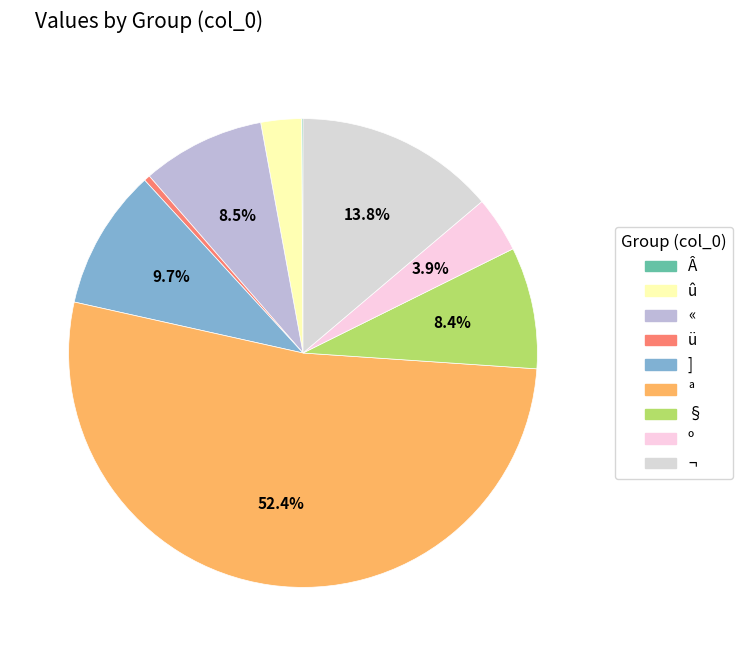

To the nearest percent, what percentage of the pie is û?

3%